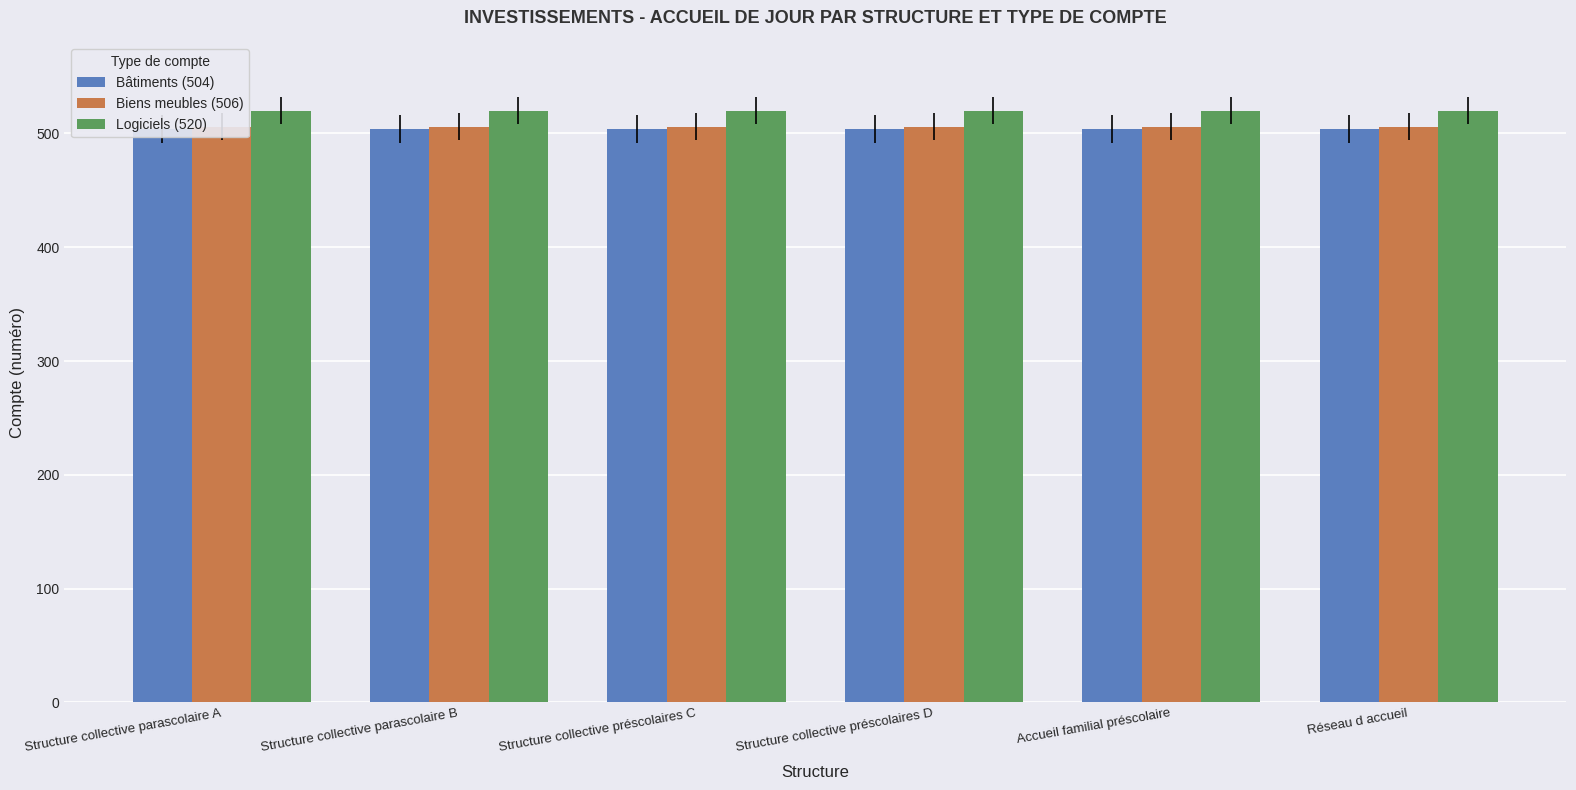

Does the chart contain stacked bars?

No